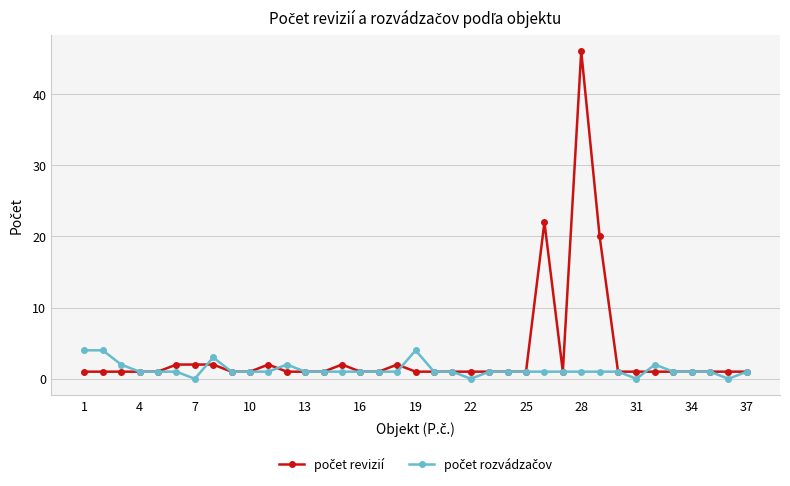

What is the greatest value displayed?

46